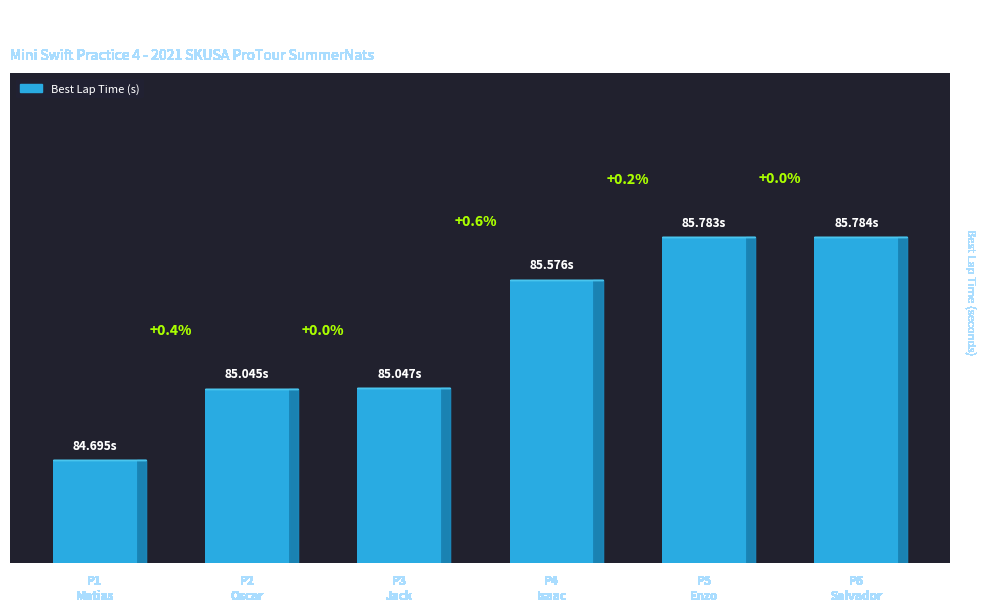

What is the ratio of the value at P5
Enzo to the value at P2
Oscar?

1.0